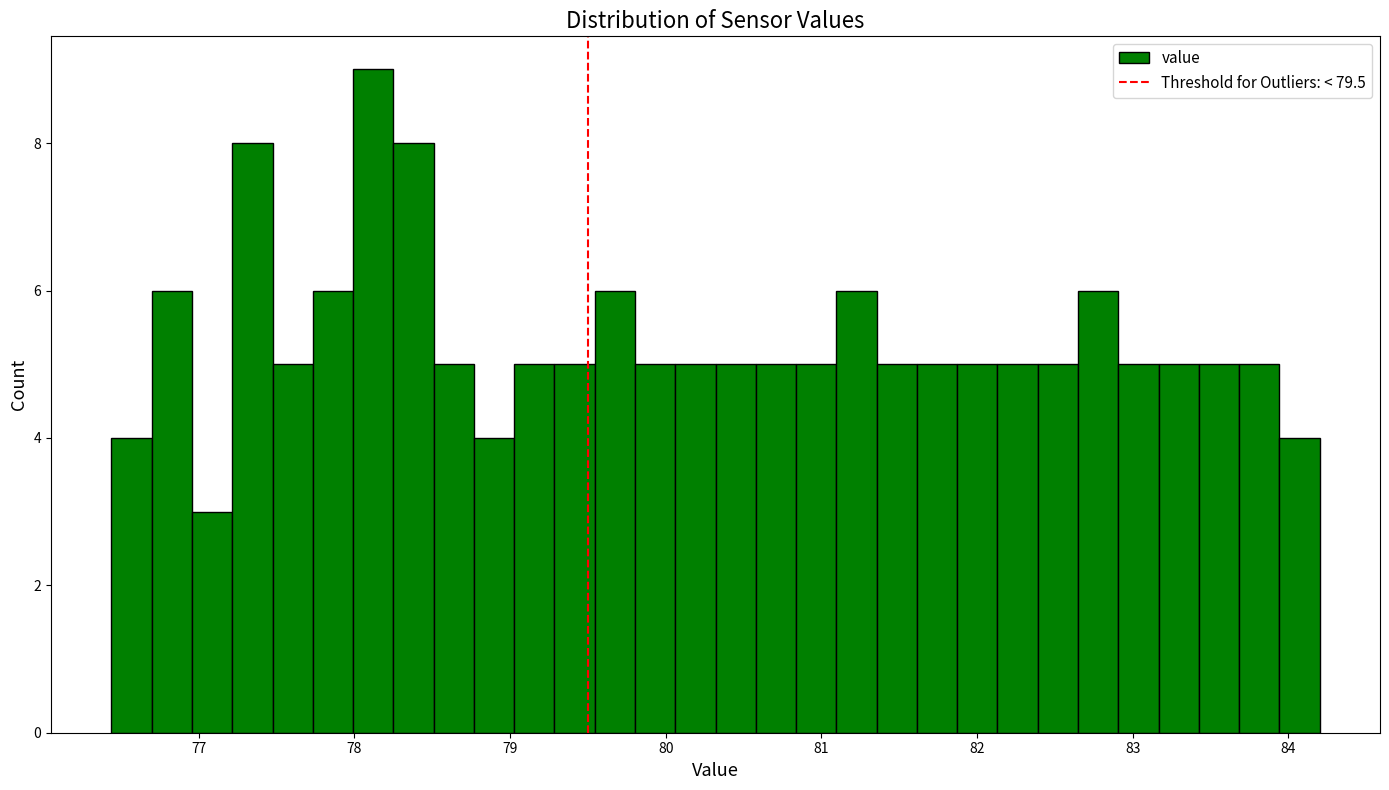

Around what value on the x-axis is the tallest bar? Give the approximate position of its centre, as read against the axis.

78.1